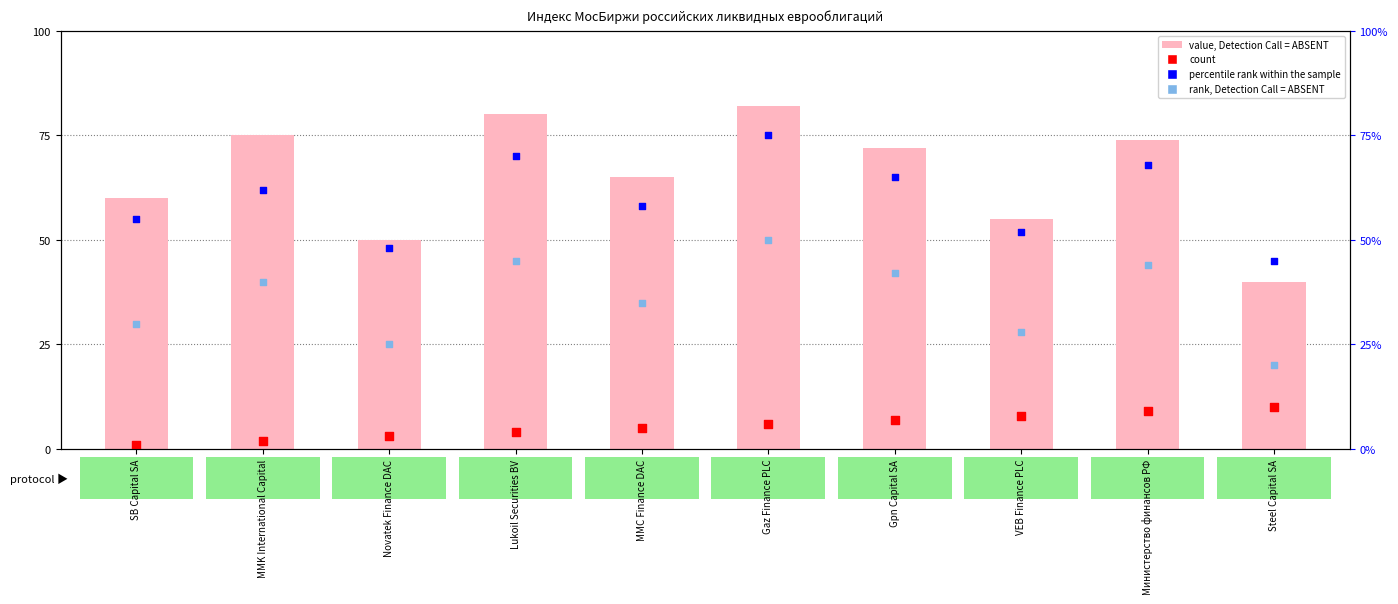

Which series has the widest spread of Y values?

value, Detection Call = ABSENT